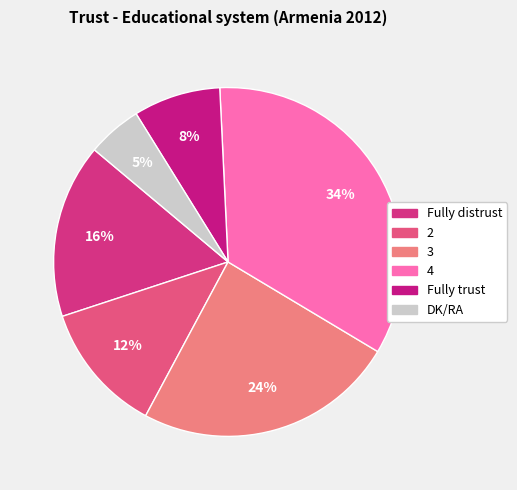

Is it true that 4 is 47% of the pie?

False